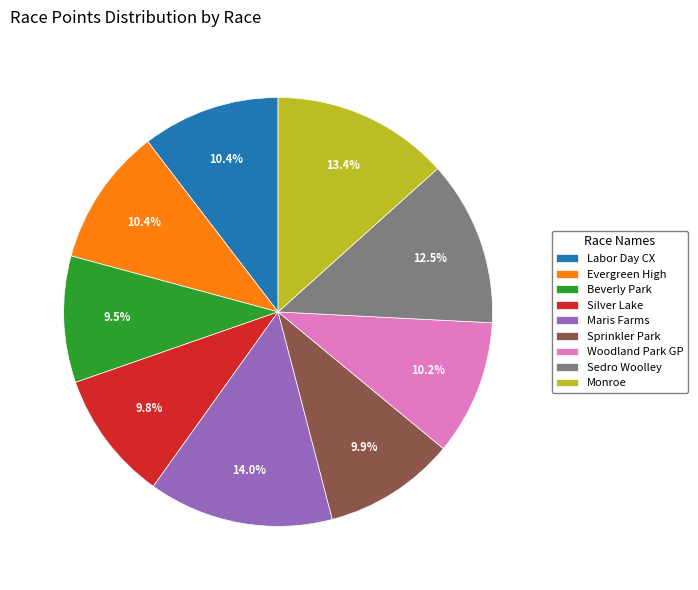

What portion of the pie excludes Silver Lake?

90.2%